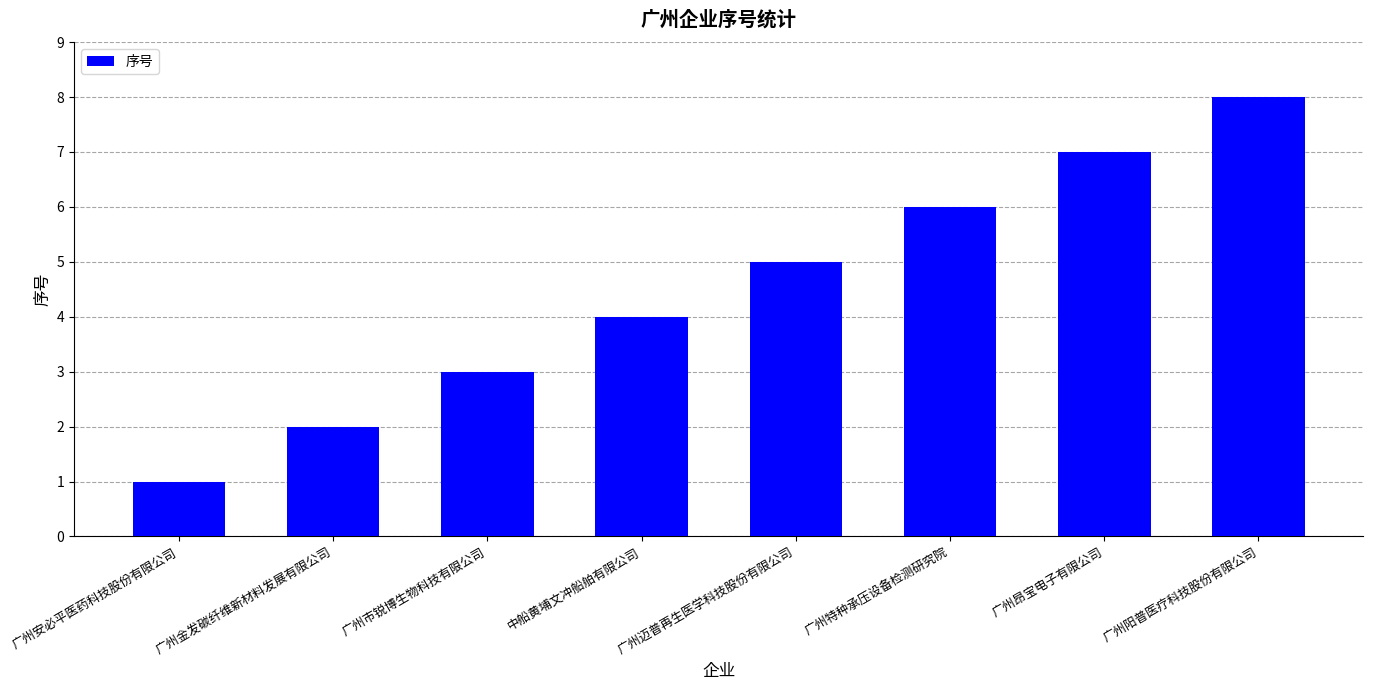

Count the number of categories in the chart.

8